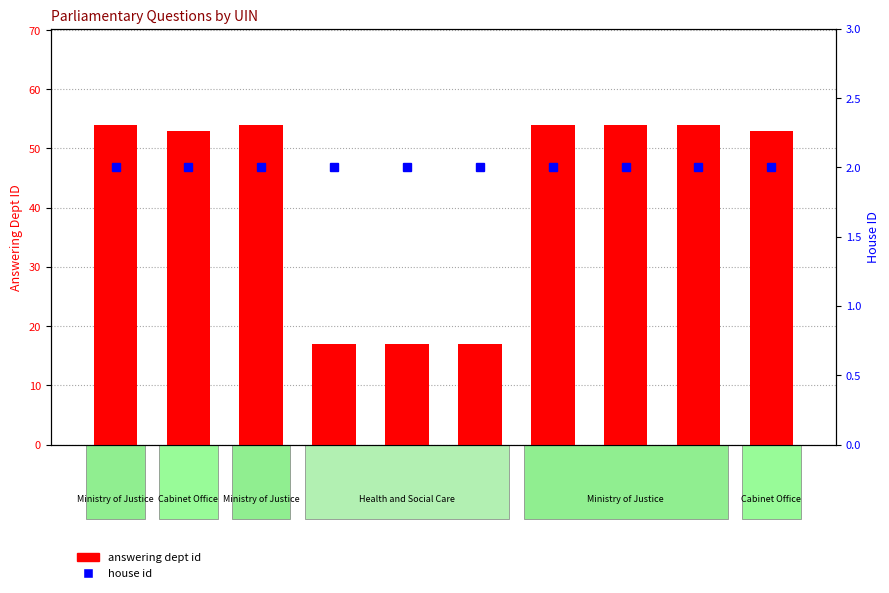

True or false: answering dept id has a value of 24 at HL3672.

False